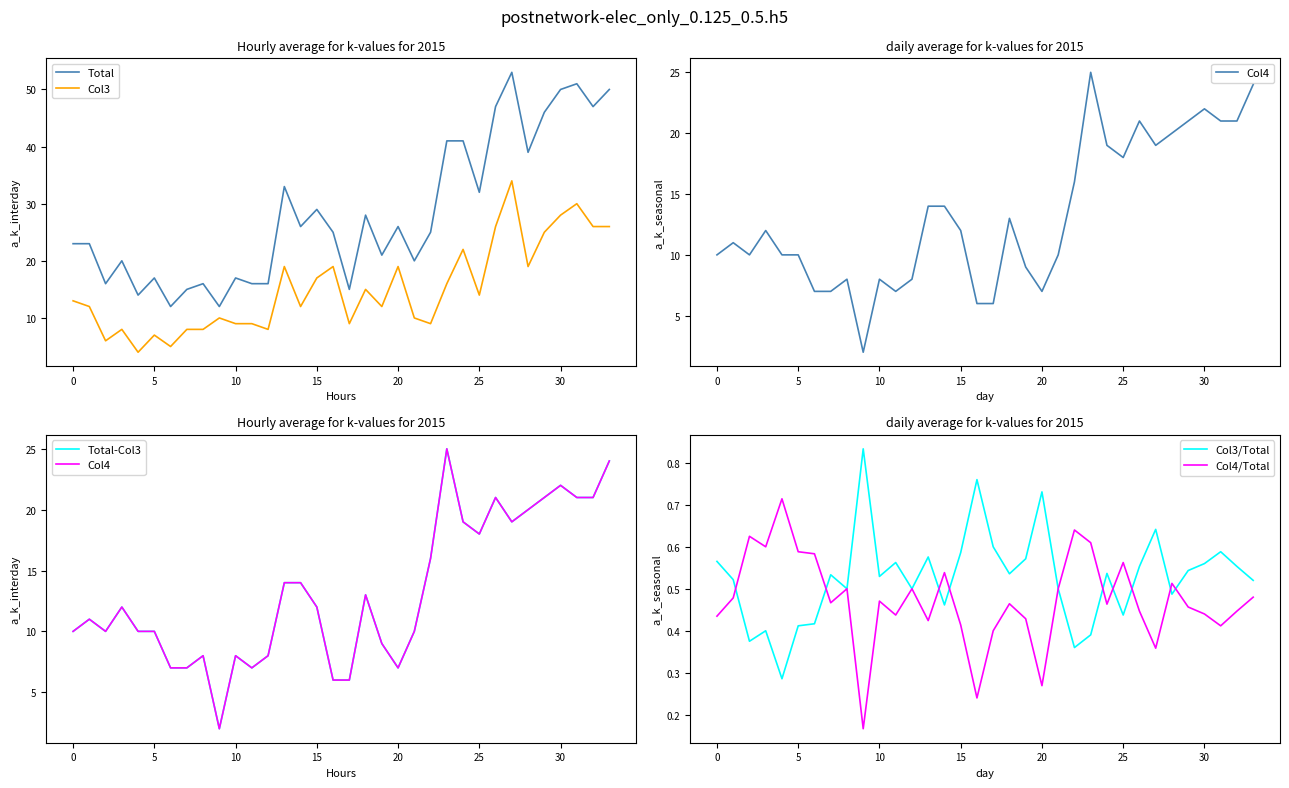

How many lines are shown in the chart?

6